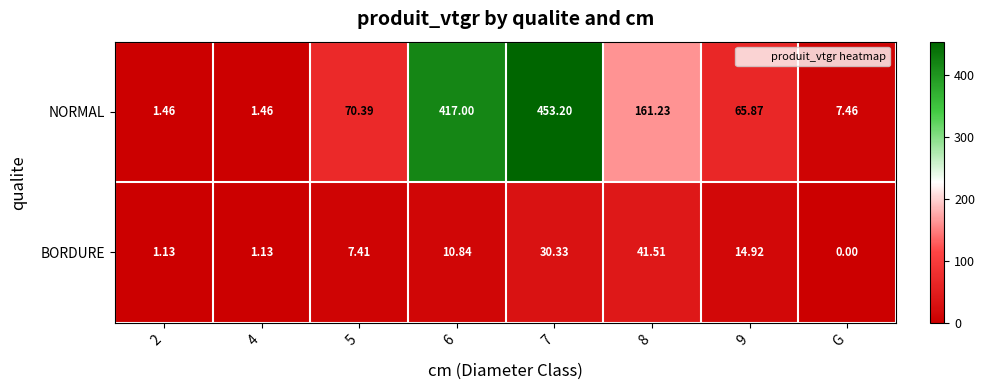

Rank the series at 6 from lowest to highest value.

BORDURE, NORMAL